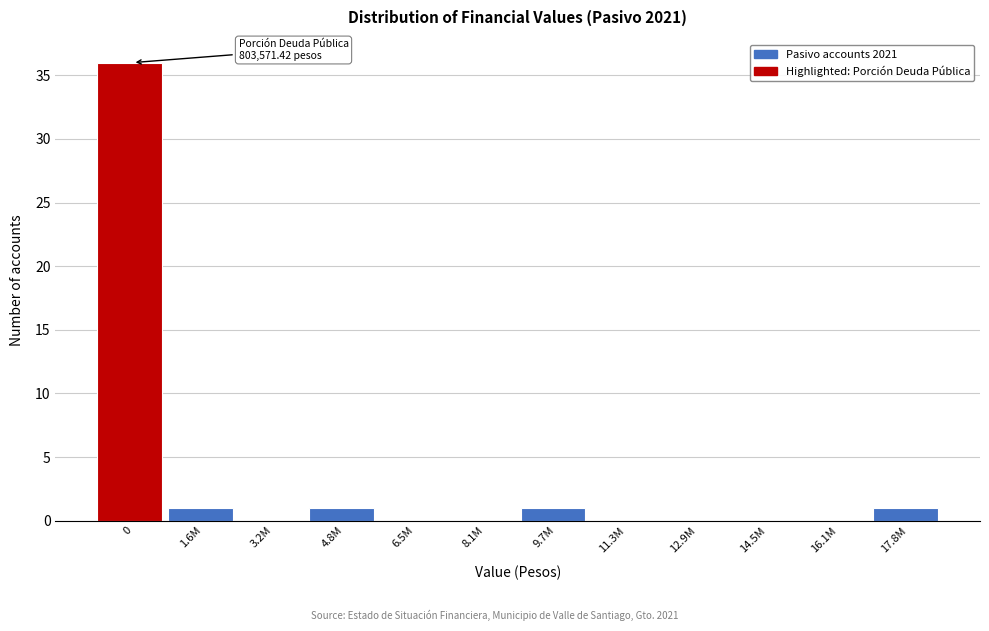

Reading left to right, list all the values displayed in this chart.

0=36	1.6M=1	3.2M=0	4.8M=1	6.5M=0	8.1M=0	9.7M=1	11.3M=0	12.9M=0	14.5M=0	16.1M=0	17.8M=1